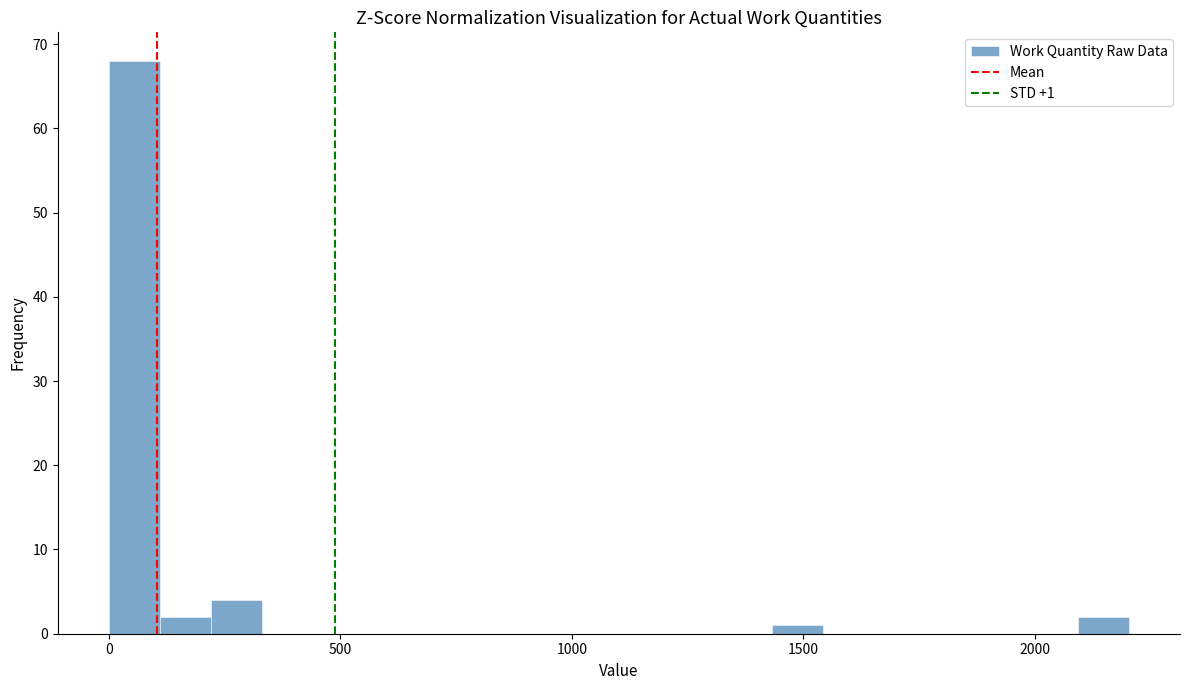

Around what value on the x-axis is the tallest bar? Give the approximate position of its centre, as read against the axis.

50